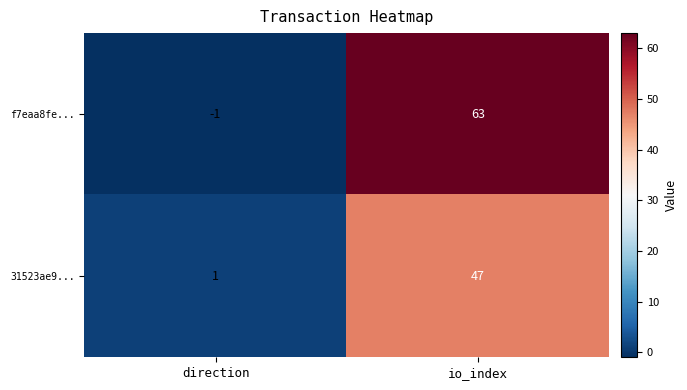

What is the sum of the f7eaa8fe... values at io_index and direction?

62